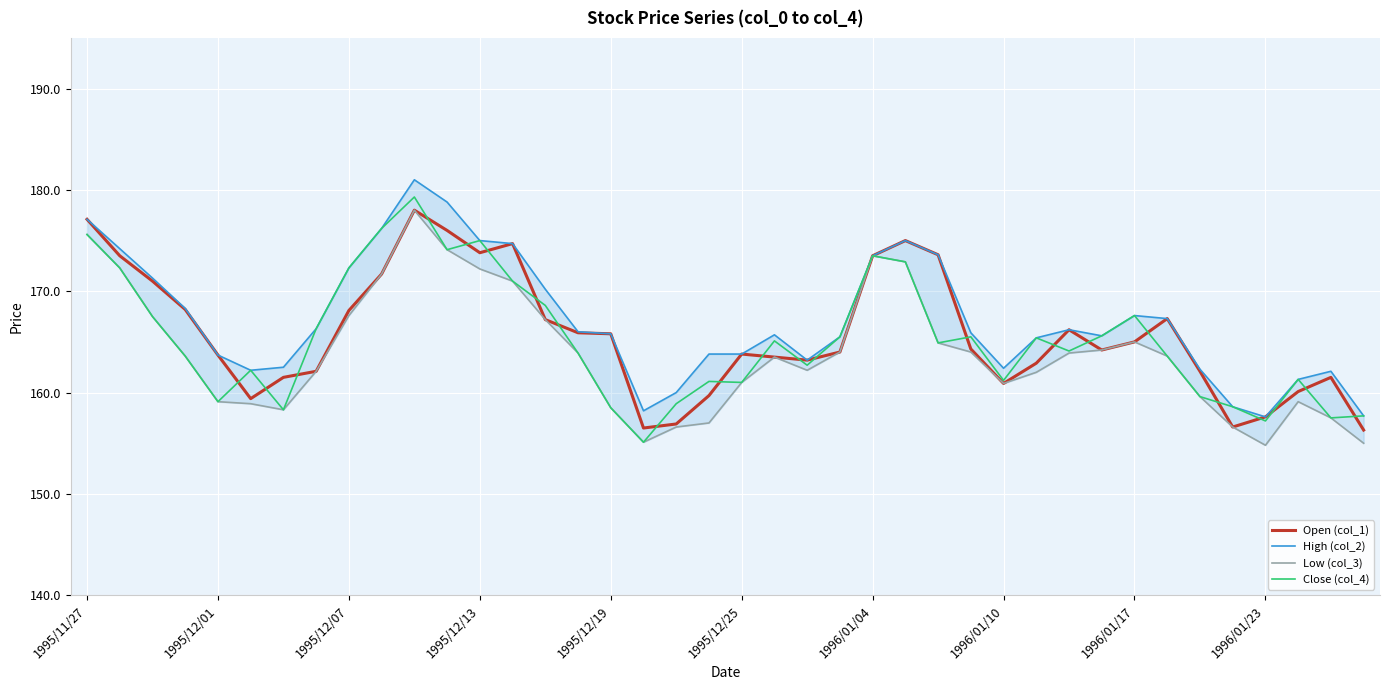

What value does the Close (col_4) series have at 1995/11/27?

175.6